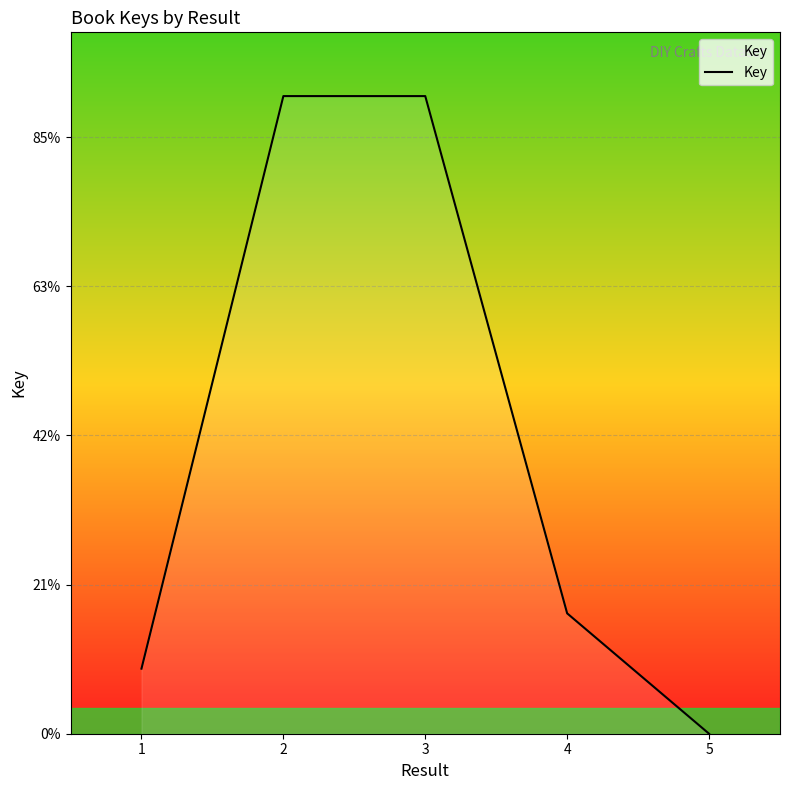

Does the chart display data point markers on the line(s)?

No